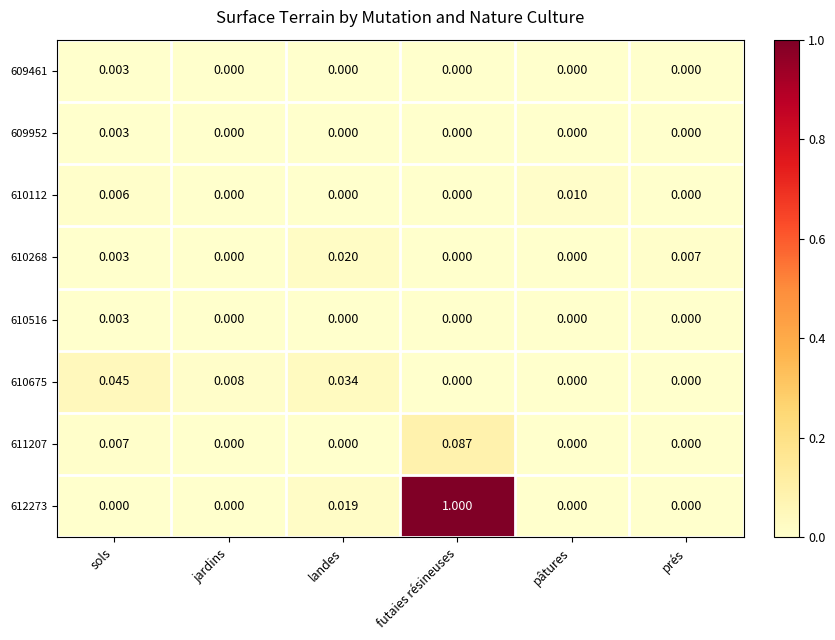

At which category is the sum across all series the highest?

futaies résineuses